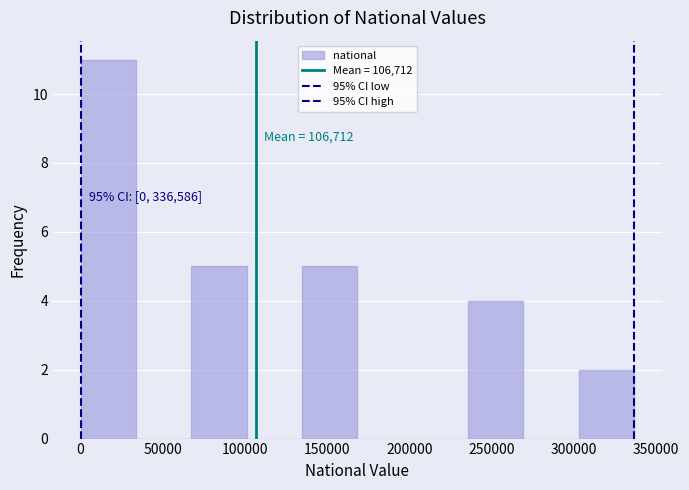

Over which range of the x-axis is the bar tallest?

0 to 35000